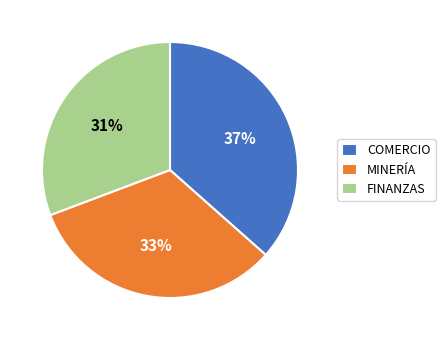

Do FINANZAS and COMERCIO together represent more than half of the pie?

Yes